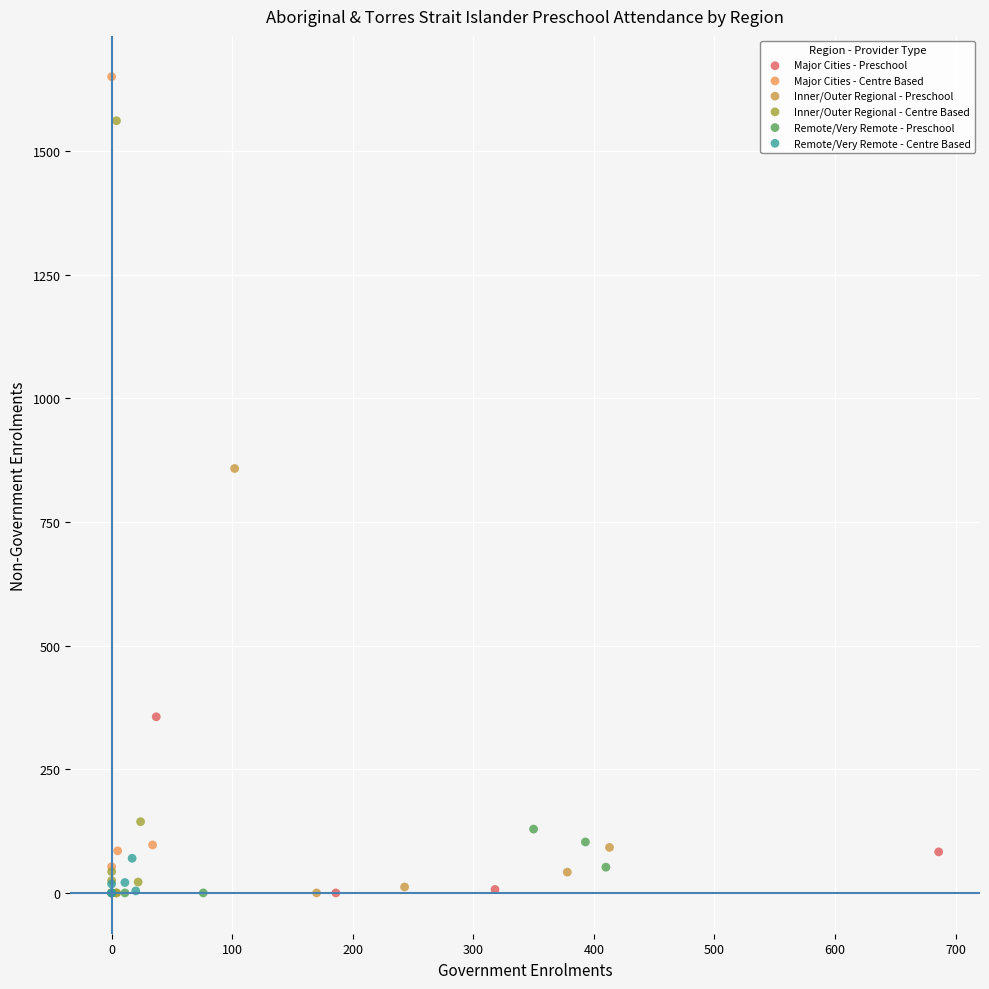

Which series contains the highest Y value?

Major Cities - Centre Based